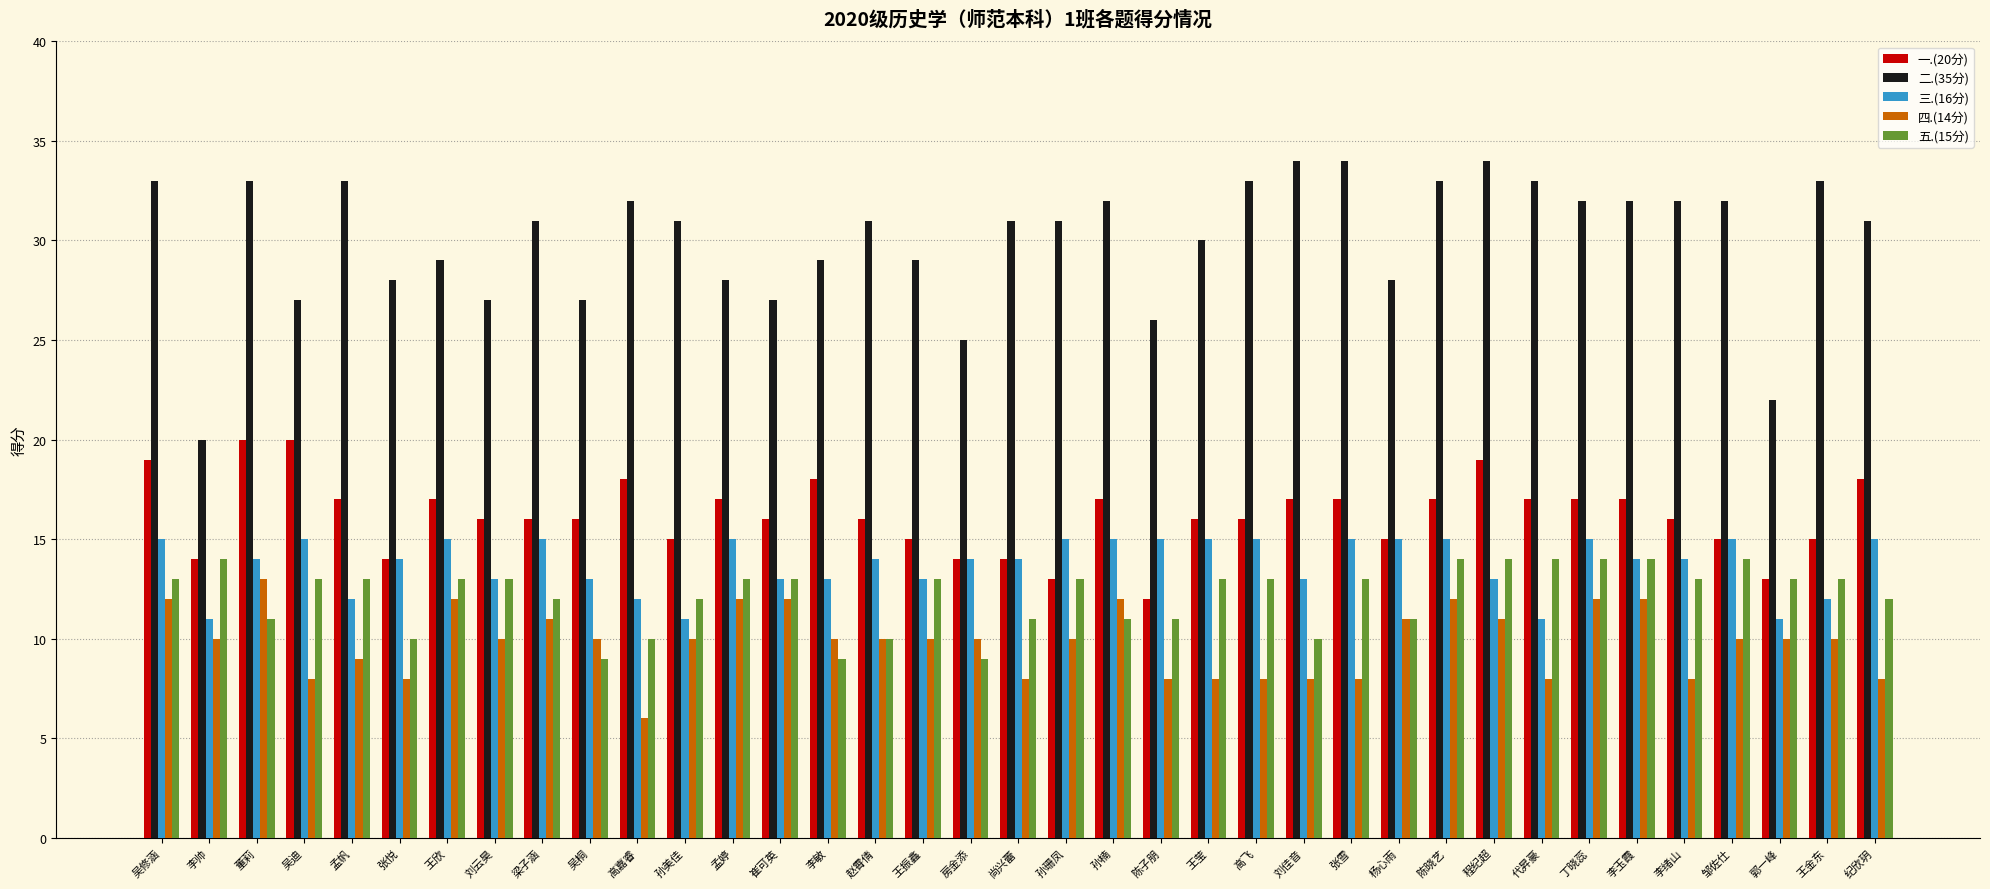

Reading left to right, what are all the values shown in this chart?

一.(20分): 19	14	20	20	17	14	17	16	16	16	18	15	17	16	18	16	15	14	14	13	17	12	16	16	17	17	15	17	19	17	17	17	16	15	13	15	18
二.(35分): 33	20	33	27	33	28	29	27	31	27	32	31	28	27	29	31	29	25	31	31	32	26	30	33	34	34	28	33	34	33	32	32	32	32	22	33	31
三.(16分): 15	11	14	15	12	14	15	13	15	13	12	11	15	13	13	14	13	14	14	15	15	15	15	15	13	15	15	15	13	11	15	14	14	15	11	12	15
四.(14分): 12	10	13	8	9	8	12	10	11	10	6	10	12	12	10	10	10	10	8	10	12	8	8	8	8	8	11	12	11	8	12	12	8	10	10	10	8
五.(15分): 13	14	11	13	13	10	13	13	12	9	10	12	13	13	9	10	13	9	11	13	11	11	13	13	10	13	11	14	14	14	14	14	13	14	13	13	12